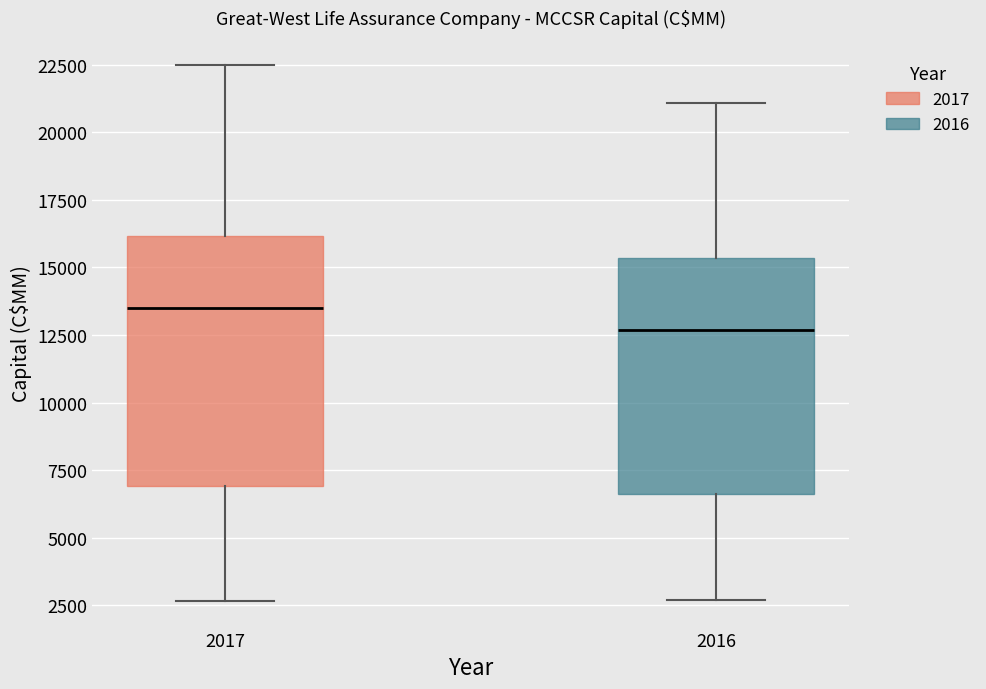

Where does the lower whisker of the box at x = 2017 end on the y-axis? The values are not printed on the chart, so give them approximately, as read against the axis.

2500